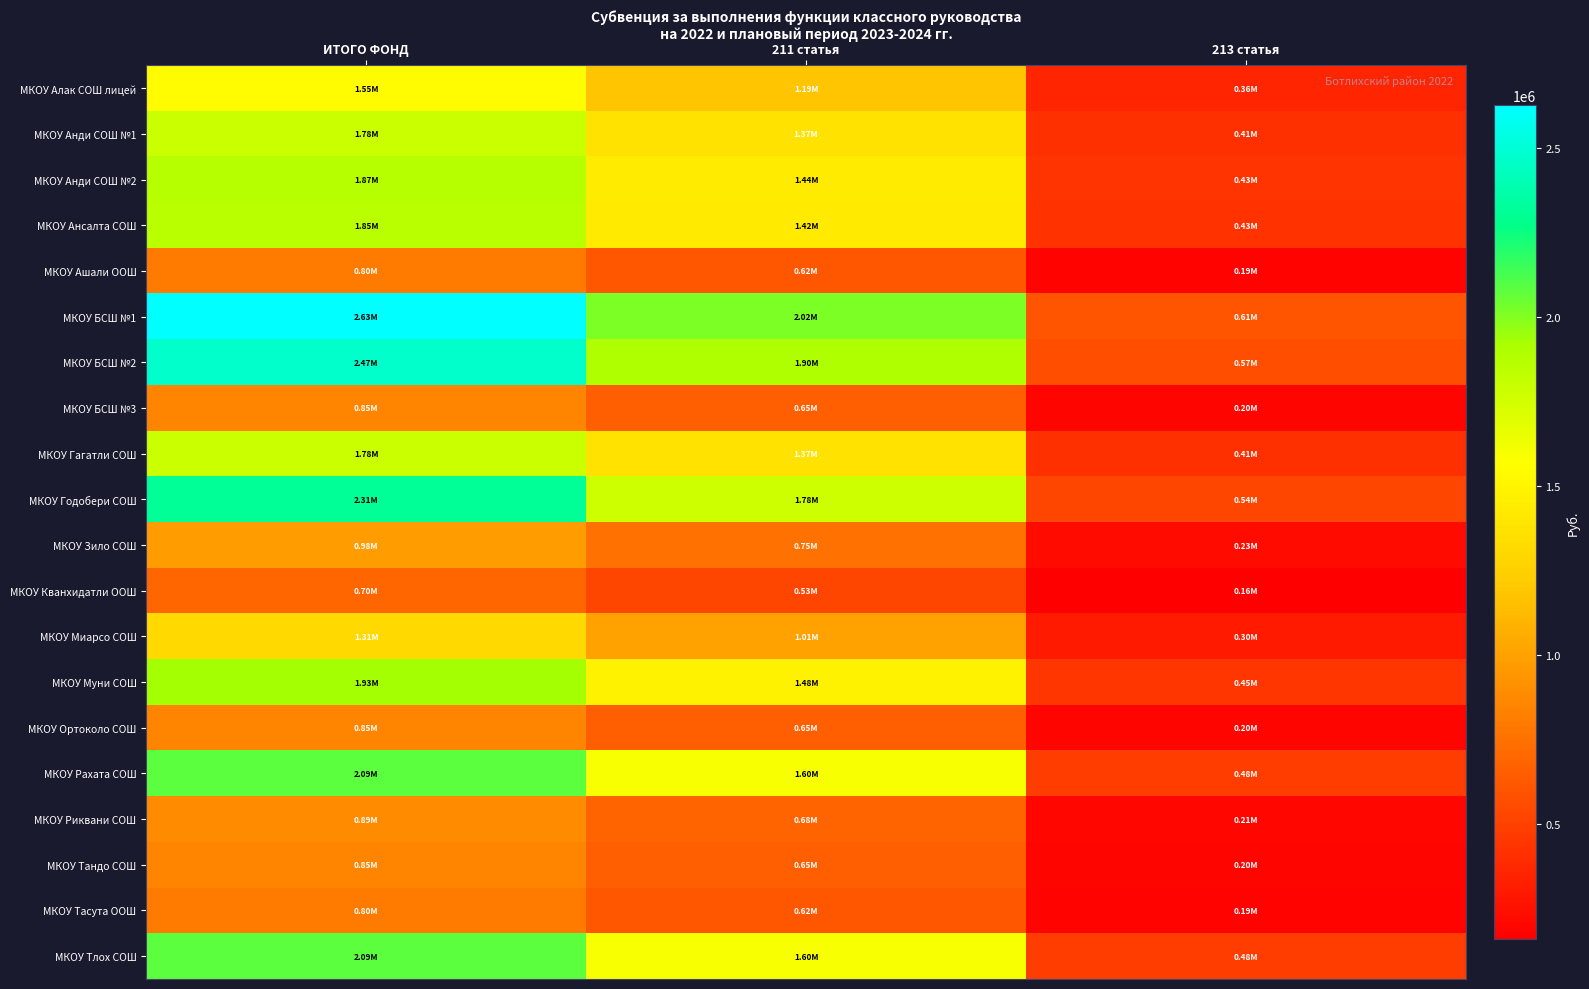

Reading right to left, transcribe all the data shown in this chart.

МКОУ Алак СОШ лицей: 213 статья=358449.8	211 статья=1186920.0	ИТОГО ФОНД=1545369.8
МКОУ Анди СОШ №1: 213 статья=412809.8	211 статья=1366920.0	ИТОГО ФОНД=1779729.8
МКОУ Анди СОШ №2: 213 статья=433450.3	211 статья=1435266.0	ИТОГО ФОНД=1868716.3
МКОУ Ансалта СОШ: 213 статья=430139.8	211 статья=1424304.0	ИТОГО ФОНД=1854443.8
МКОУ Ашали ООШ: 213 статья=185764.4	211 статья=615114.0	ИТОГО ФОНД=800878.4
МКОУ БСШ №1: 213 статья=609364.7	211 статья=2017764.0	ИТОГО ФОНД=2627128.7
МКОУ БСШ №2: 213 статья=573519.7	211 статья=1899072.0	ИТОГО ФОНД=2472591.7
МКОУ БСШ №3: 213 статья=197147.4	211 статья=652806.0	ИТОГО ФОНД=849953.4
МКОУ Гагатли СОШ: 213 статья=412809.8	211 статья=1366920.0	ИТОГО ФОНД=1779729.8
МКОУ Годобери СОШ: 213 статья=536651.6	211 статья=1776992.0	ИТОГО ФОНД=2313643.6
МКОУ Зило СОШ: 213 статья=227045.4	211 статья=751806.0	ИТОГО ФОНД=978851.4
МКОУ Кванхидатли ООШ: 213 статья=161302.4	211 статья=534114.0	ИТОГО ФОНД=695416.4
МКОУ Миарсо СОШ: 213 статья=304682.4	211 статья=1008882.0	ИТОГО ФОНД=1313564.4
МКОУ Муни СОШ: 213 статья=448062.3	211 статья=1483650.0	ИТОГО ФОНД=1931712.3
МКОУ Ортоколо СОШ: 213 статья=197147.4	211 статья=652806.0	ИТОГО ФОНД=849953.4
МКОУ Рахата СОШ: 213 статья=483907.3	211 статья=1602342.0	ИТОГО ФОНД=2086249.3
МКОУ Риквани СОШ: 213 статья=206404.9	211 статья=683460.0	ИТОГО ФОНД=889864.9
МКОУ Тандо СОШ: 213 статья=197147.4	211 статья=652806.0	ИТОГО ФОНД=849953.4
МКОУ Тасута ООШ: 213 статья=185764.4	211 статья=615114.0	ИТОГО ФОНД=800878.4
МКОУ Тлох СОШ: 213 статья=483907.3	211 статья=1602342.0	ИТОГО ФОНД=2086249.3